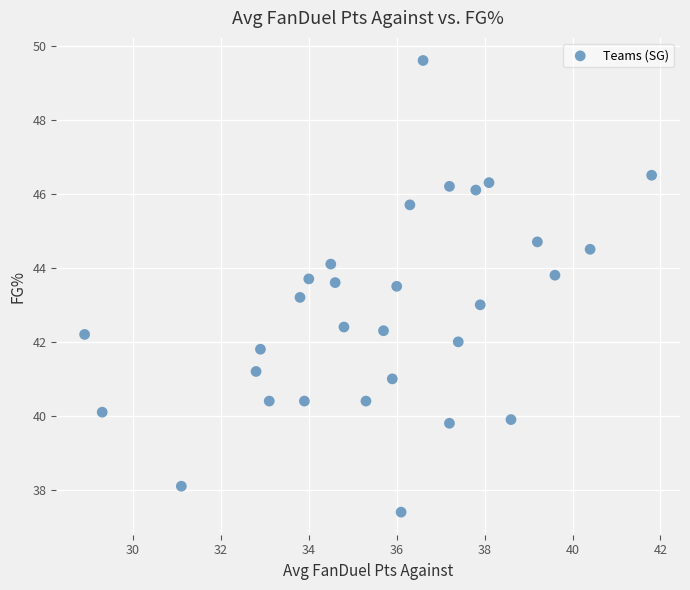

What is the range of Y values (max minus min)?

12.2